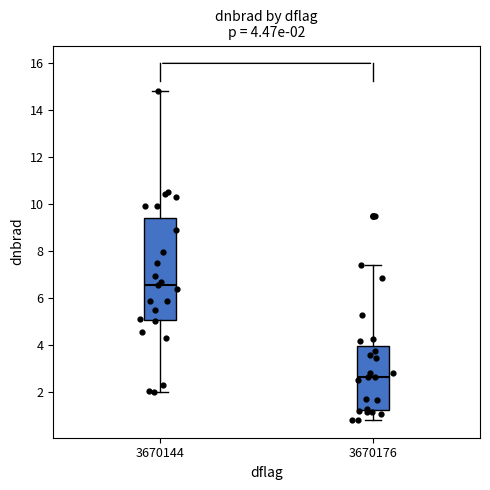

Comparing the boxes themselves (not the whiskers), which one is the tallest?

3670144